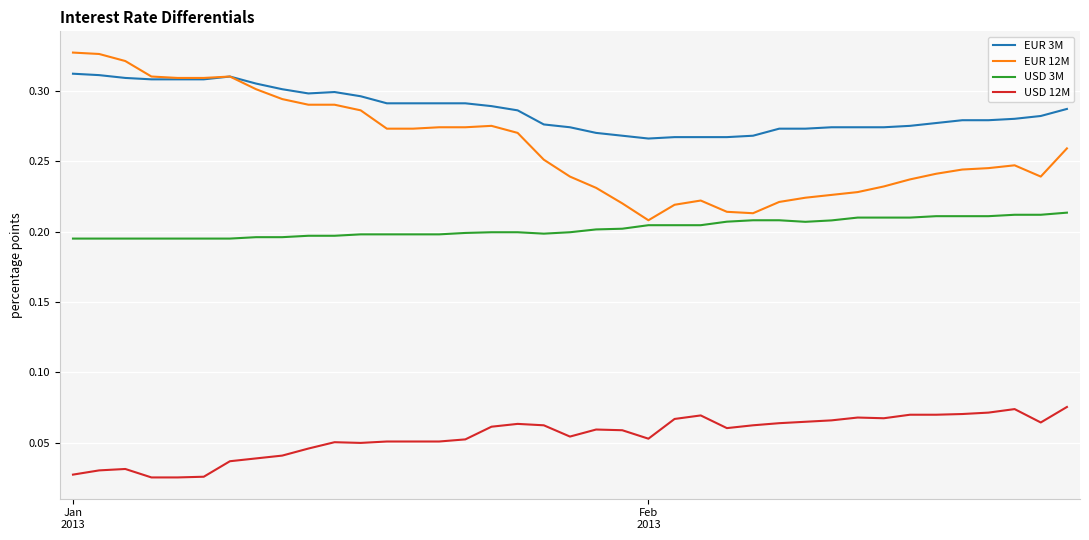

True or false: USD 12M and EUR 3M intersect in this chart.

False